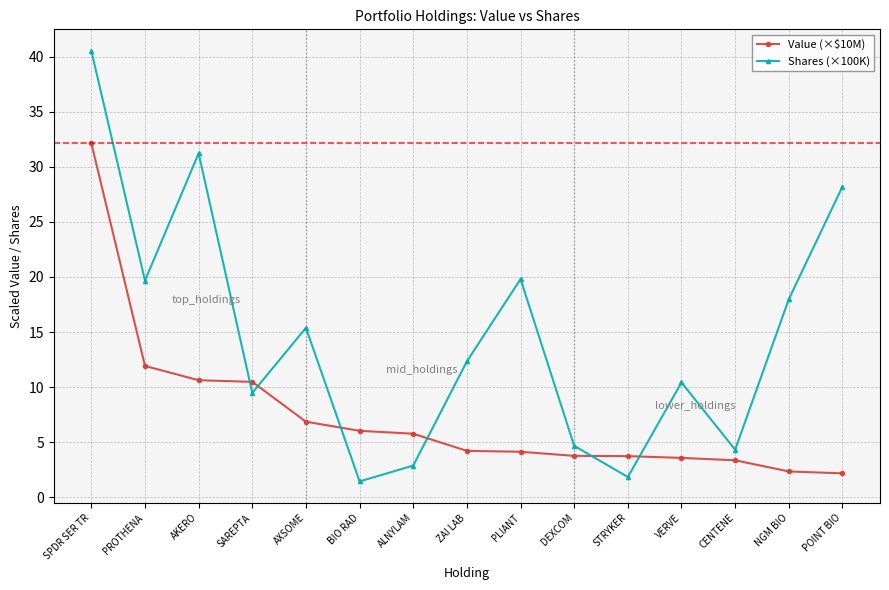

At which category does the chart reach its minimum across all series?

BIO RAD